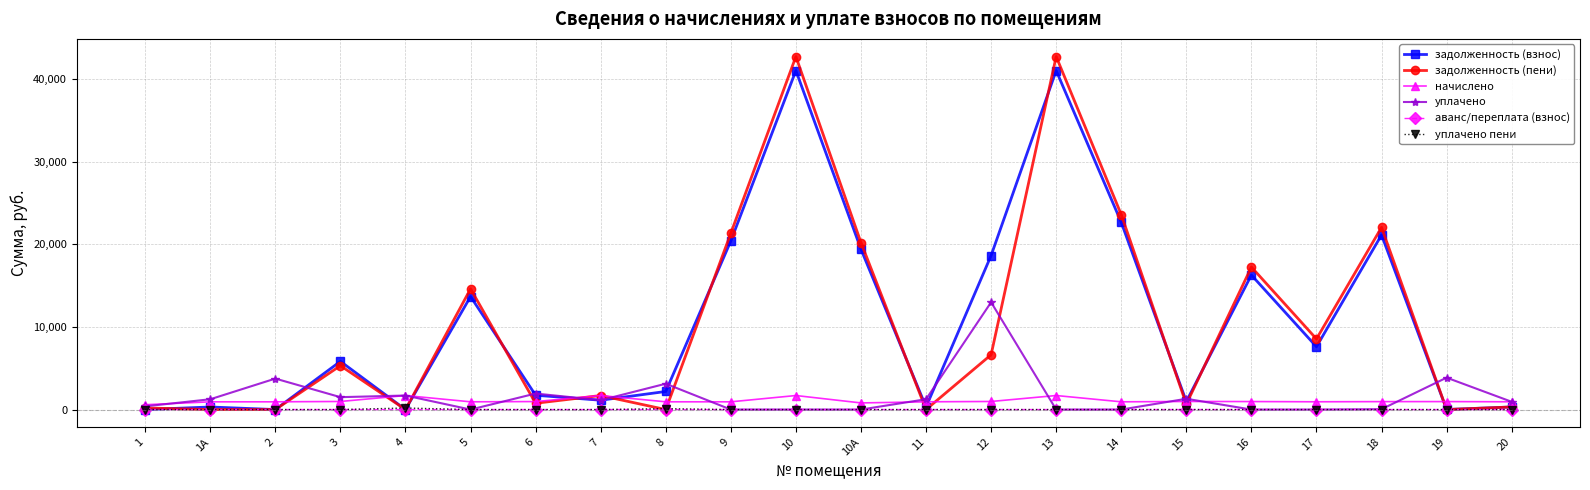

Which series changed the most between 1А and 13?

задолженность (пени)